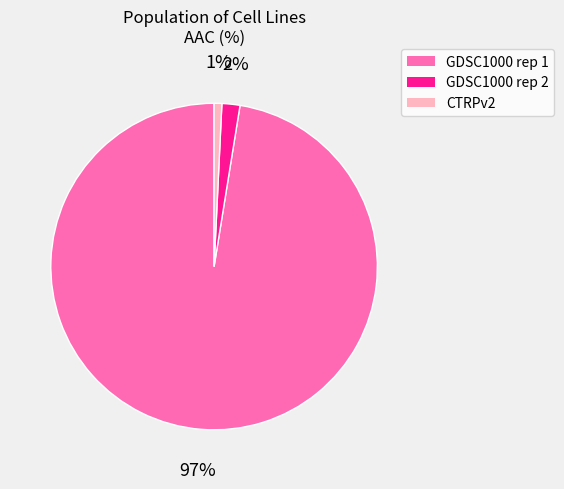

To the nearest percent, what percentage of the pie is CTRPv2?

1%